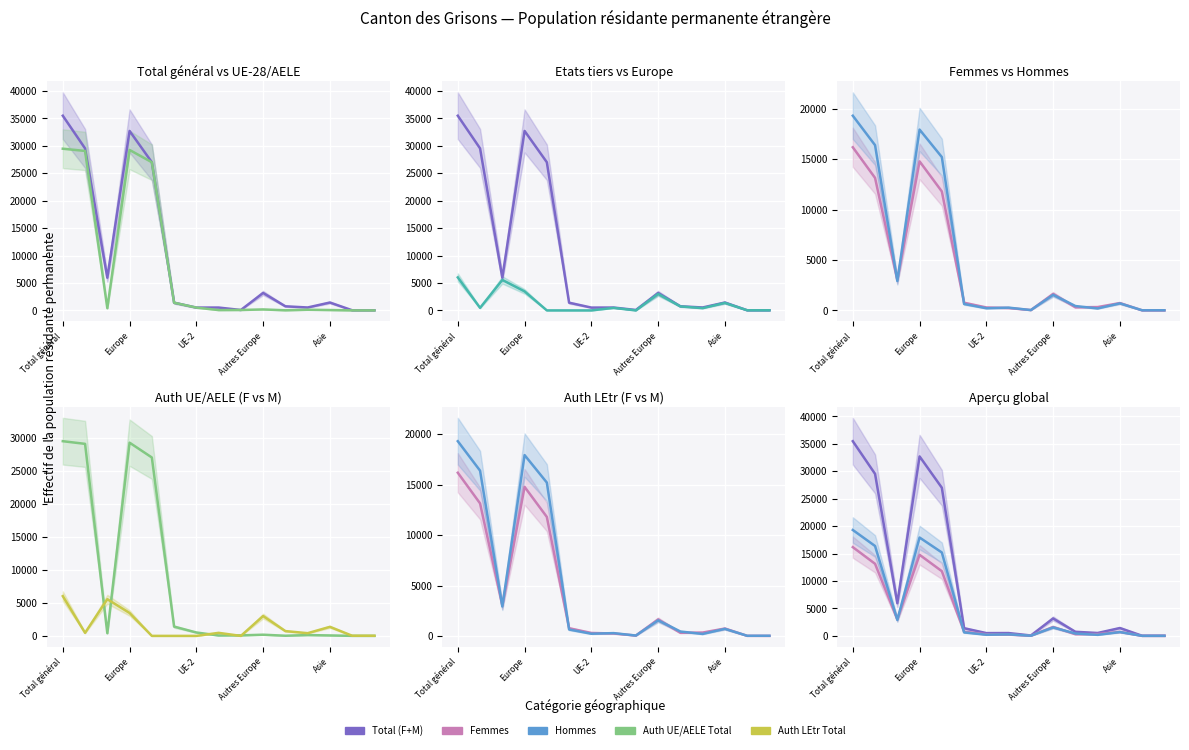

How many data points in Hommes are less than 640?

7